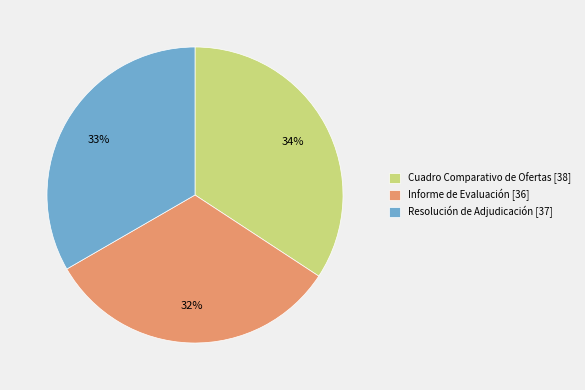

Approximately how many times larger is the value at Resolución de Adjudicación compared to Cuadro Comparativo de Ofertas?

1.0